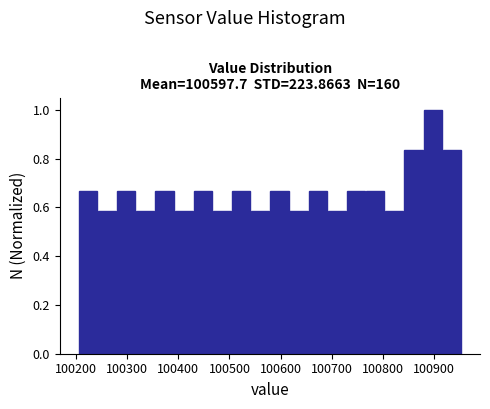

Around what value on the x-axis is the tallest bar? Give the approximate position of its centre, as read against the axis.

100900